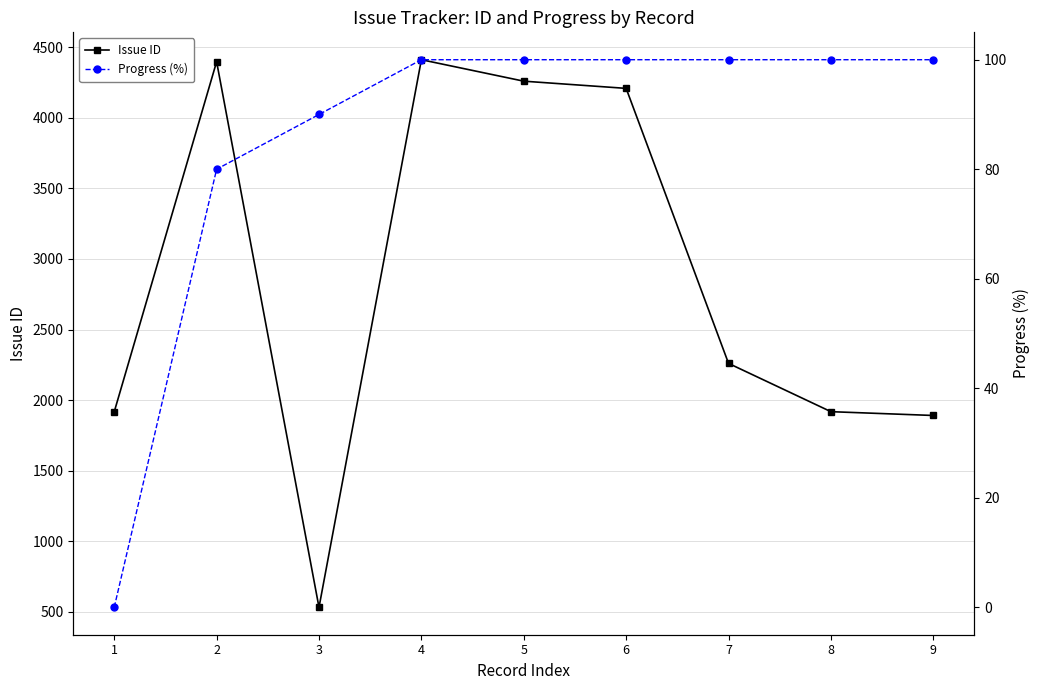

True or false: Progress (%) and Issue ID intersect in this chart.

False